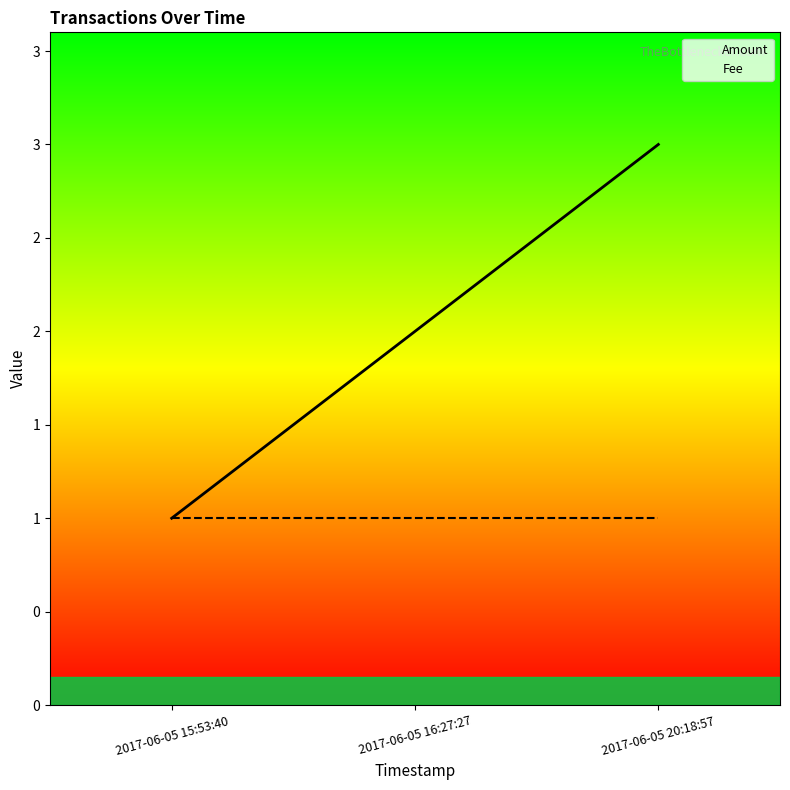

Reading left to right, transcribe all the data shown in this chart.

Amount: 2017-06-05 15:53:40=1	2017-06-05 16:27:27=2	2017-06-05 20:18:57=3
Fee: 2017-06-05 15:53:40=1	2017-06-05 16:27:27=1	2017-06-05 20:18:57=1